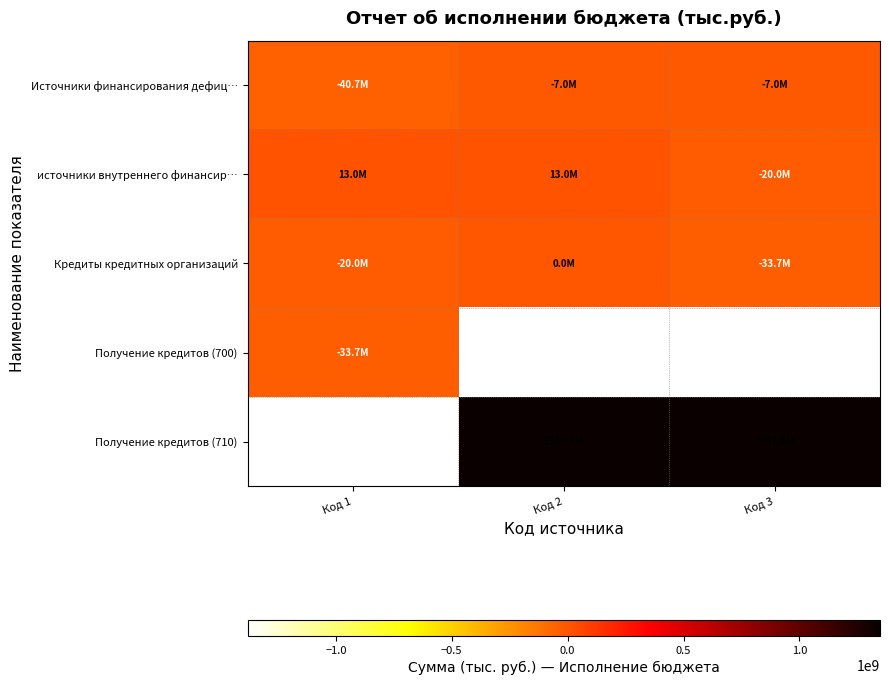

How many series are shown in this chart?

5